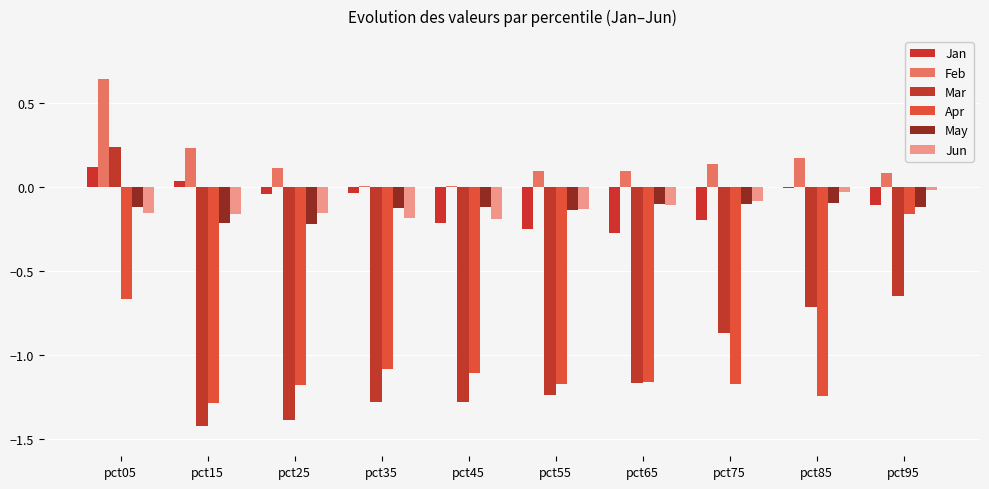

What is the difference between the maximum and second lowest values in the Jun series?

0.2